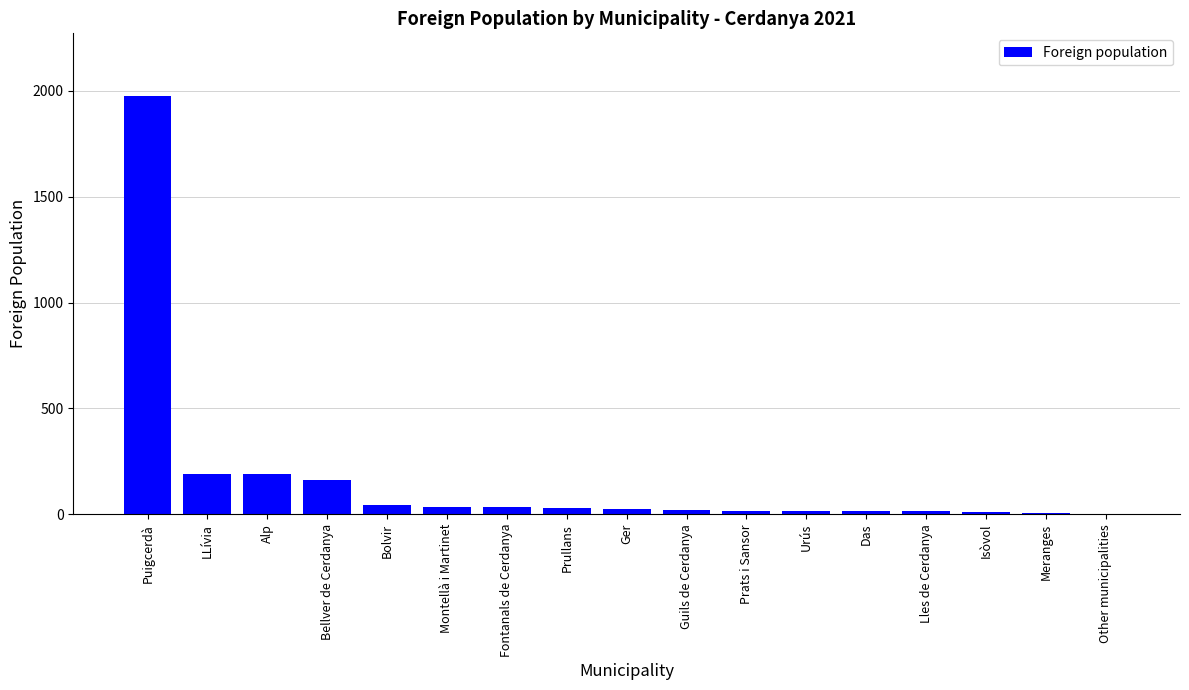

True or false: the data shows 281 at Bellver de Cerdanya.

False